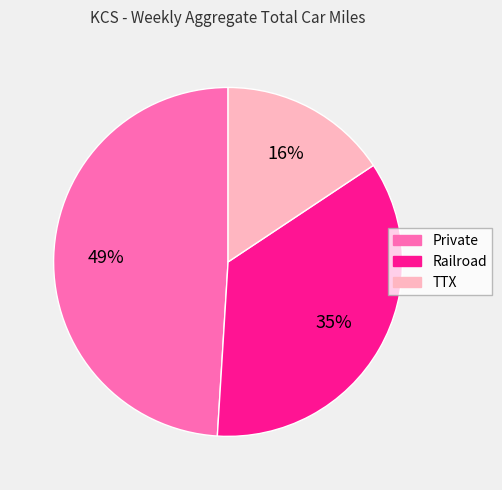

How many slices are in this pie chart?

3